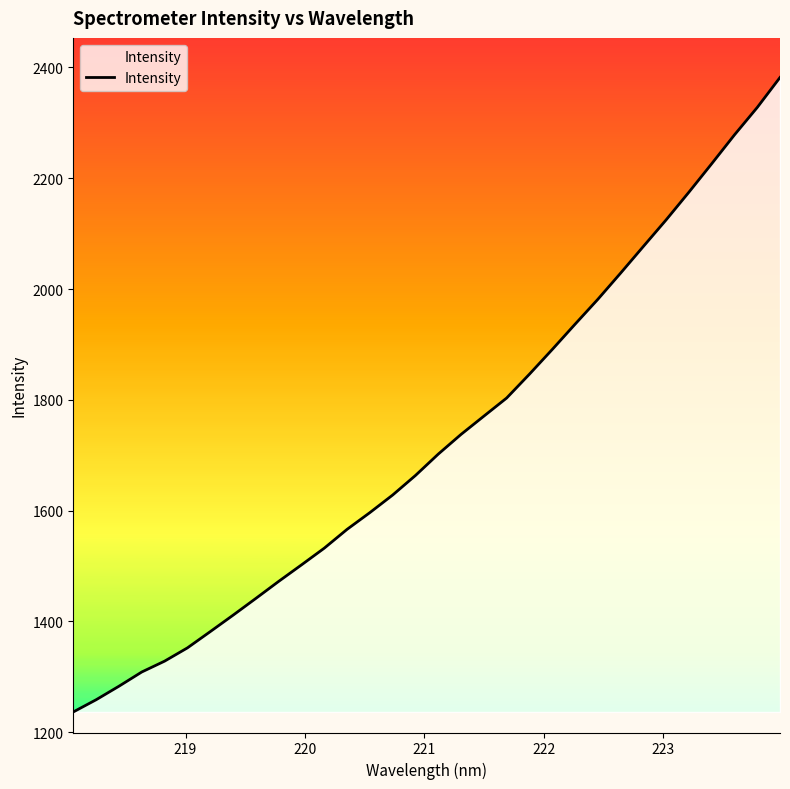

What is the minimum value shown in the chart?

1236.5